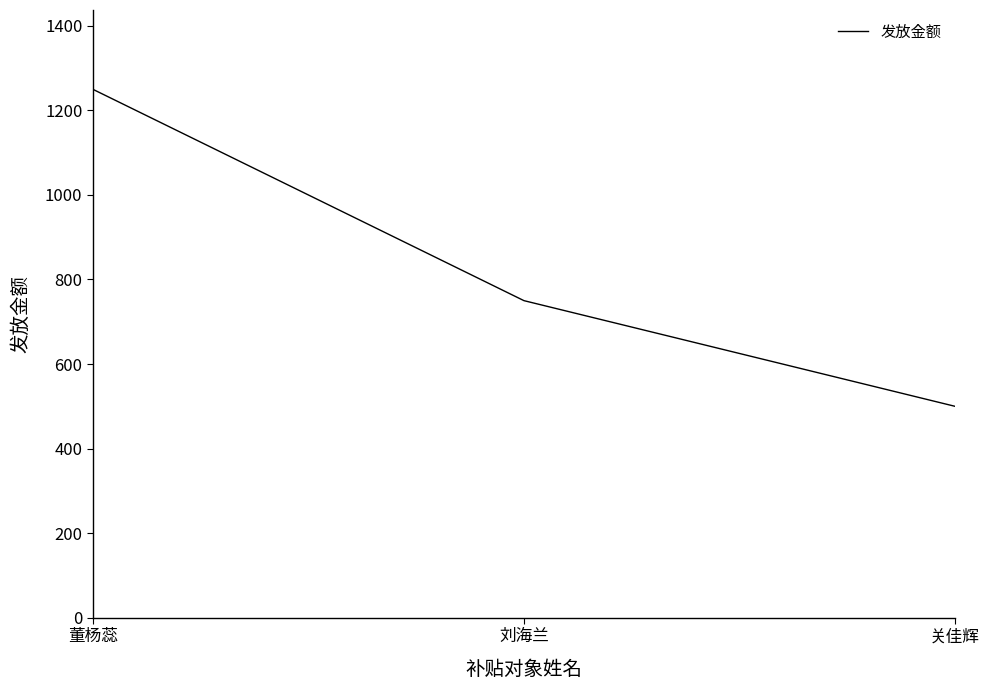

At which label does the data first exceed 750?

董杨蕊